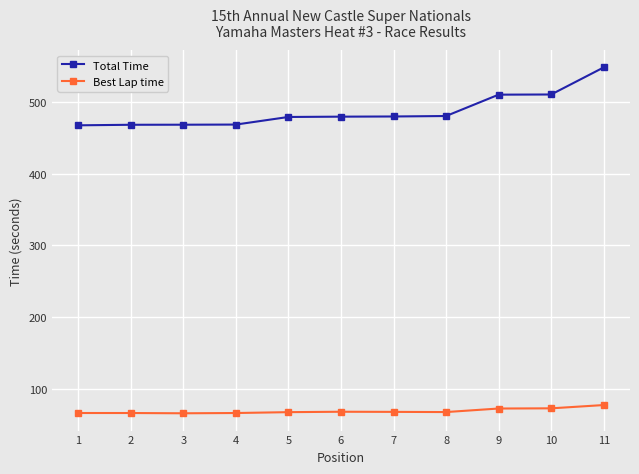

True or false: Best Lap time has more than 0 interior local peaks.

True